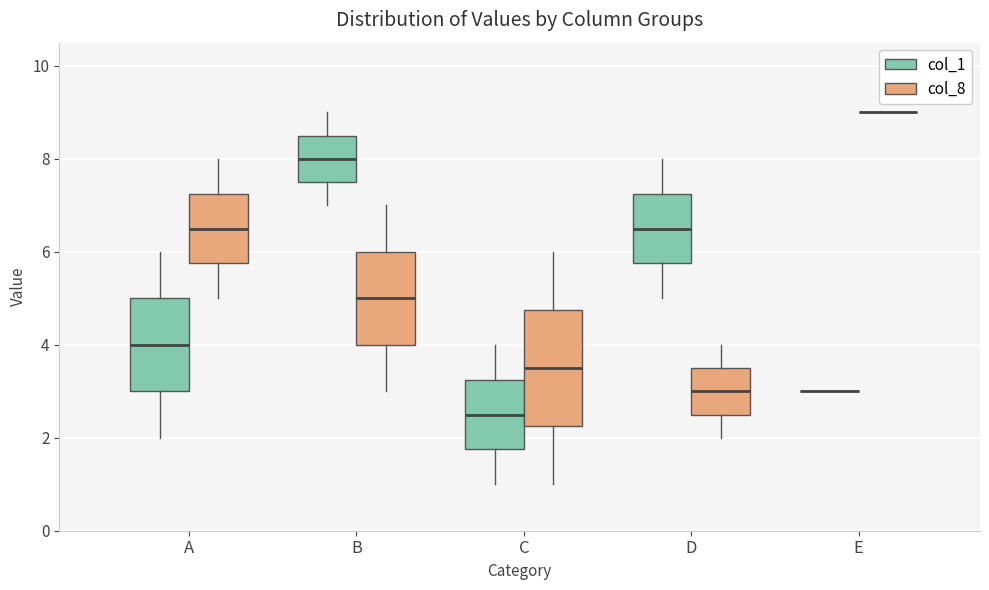

Reading left to right, transcribe this box plot: for each box, give where its median line is, the range the box spans, and where its two whiskers end, as read against the y-axis. The values are not printed on the chart, so give them approximately, as read against the axis.

A (col_1): median 4.0, box 3.0 to 5.0, whiskers 2.0 to 6.0
A (col_8): median 6.6, box 5.8 to 7.2, whiskers 5.0 to 8.0
B (col_1): median 8.0, box 7.6 to 8.6, whiskers 7.0 to 9.0
B (col_8): median 5.0, box 4.0 to 6.0, whiskers 3.0 to 7.0
C (col_1): median 2.6, box 1.8 to 3.2, whiskers 1.0 to 4.0
C (col_8): median 3.6, box 2.2 to 4.8, whiskers 1.0 to 6.0
D (col_1): median 6.6, box 5.8 to 7.2, whiskers 5.0 to 8.0
D (col_8): median 3.0, box 2.6 to 3.6, whiskers 2.0 to 4.0
E (col_1): box collapsed to a line at 3.0, whiskers 3.0 to 3.0
E (col_8): box collapsed to a line at 9.0, whiskers 9.0 to 9.0